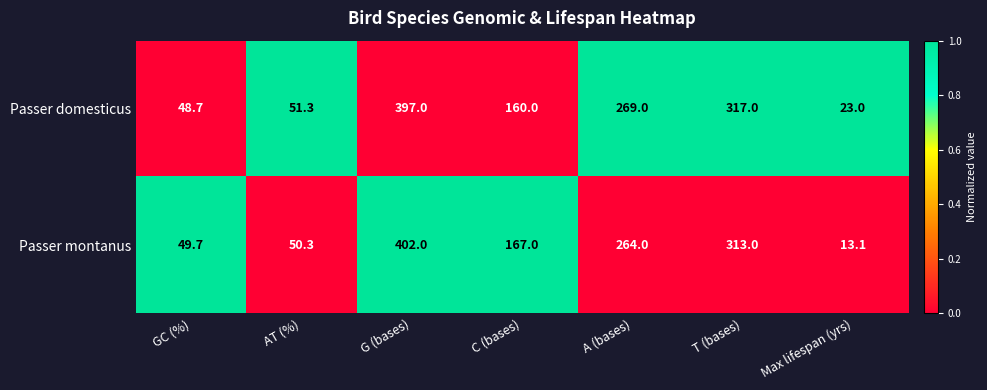

What is the approximate value of Passer montanus at T (bases)?

313.0